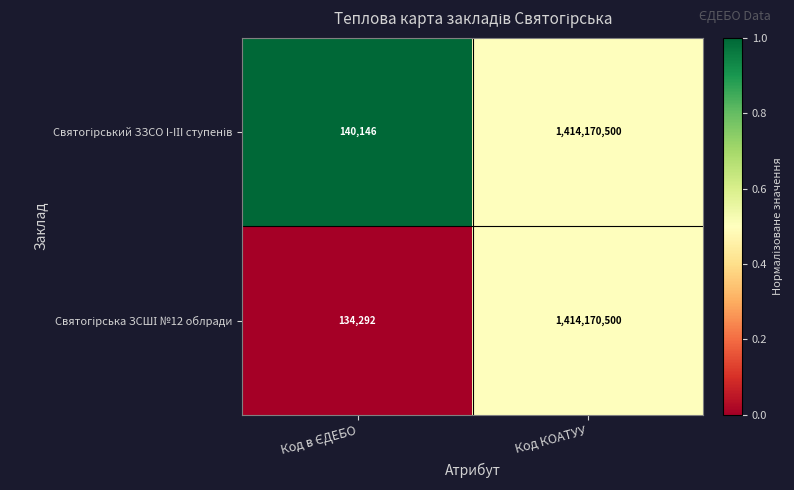

What is the total value across all series at Код КОАТУУ?

2828341000